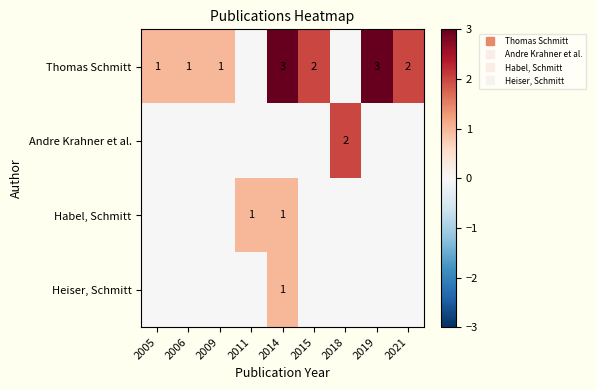

What is the maximum value shown in the chart?

3